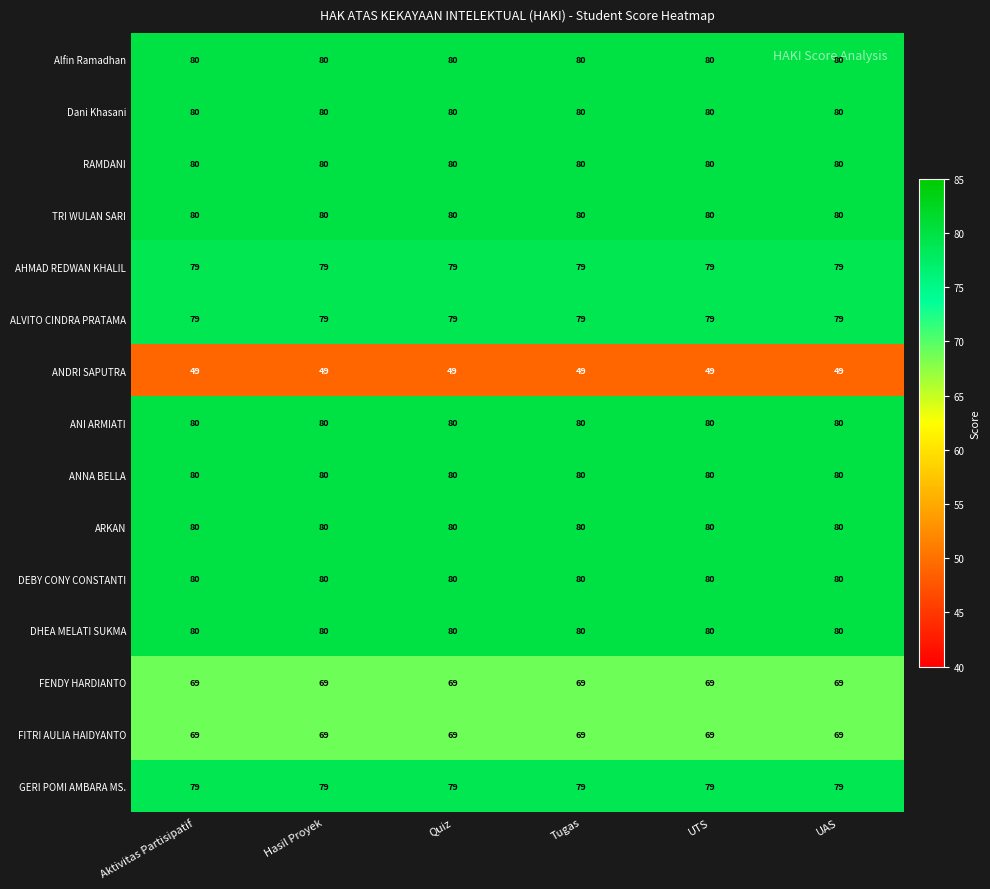

At how many categories does at least one series exceed 58?

6